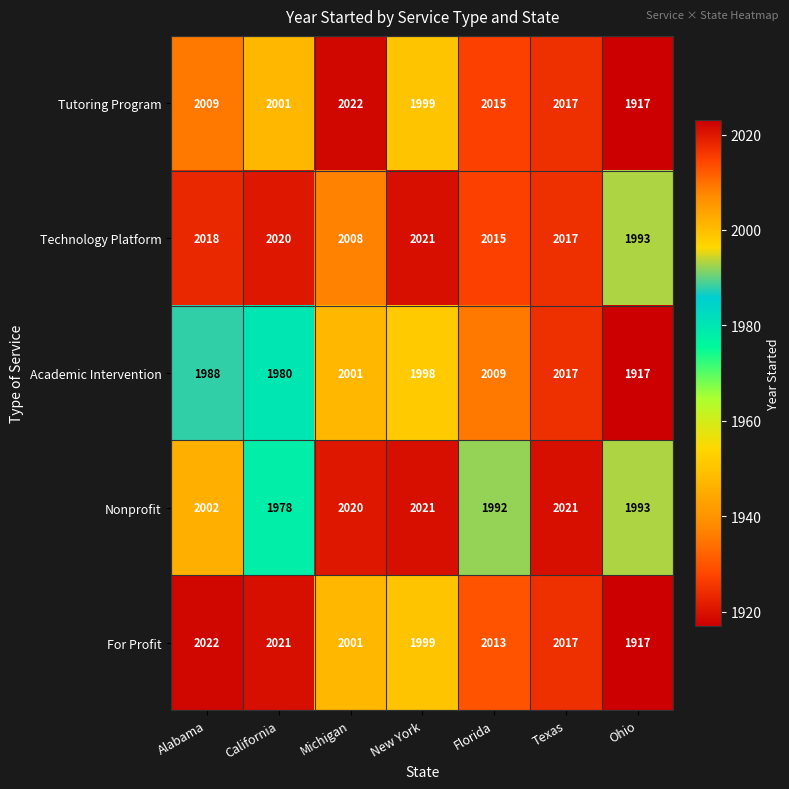

What is the approximate value of Nonprofit at Ohio?

1993